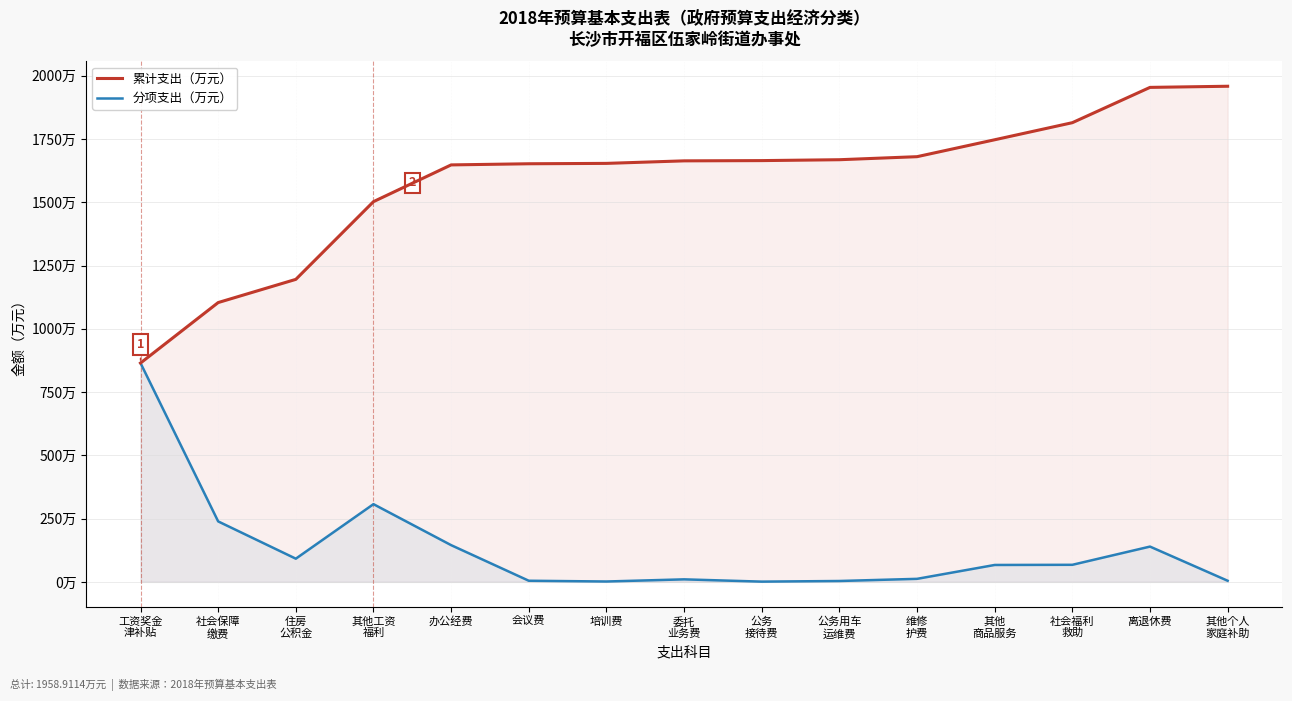

At which category is the sum across all series the highest?

离退休费